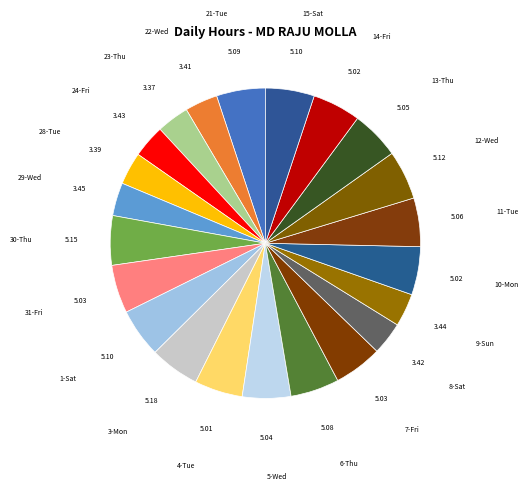

Combined, do 12-Wed and 29-Wed account for over 50%?

No